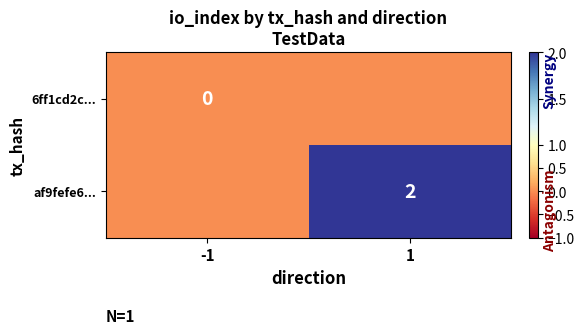

Which category has the lowest value across all series?

-1